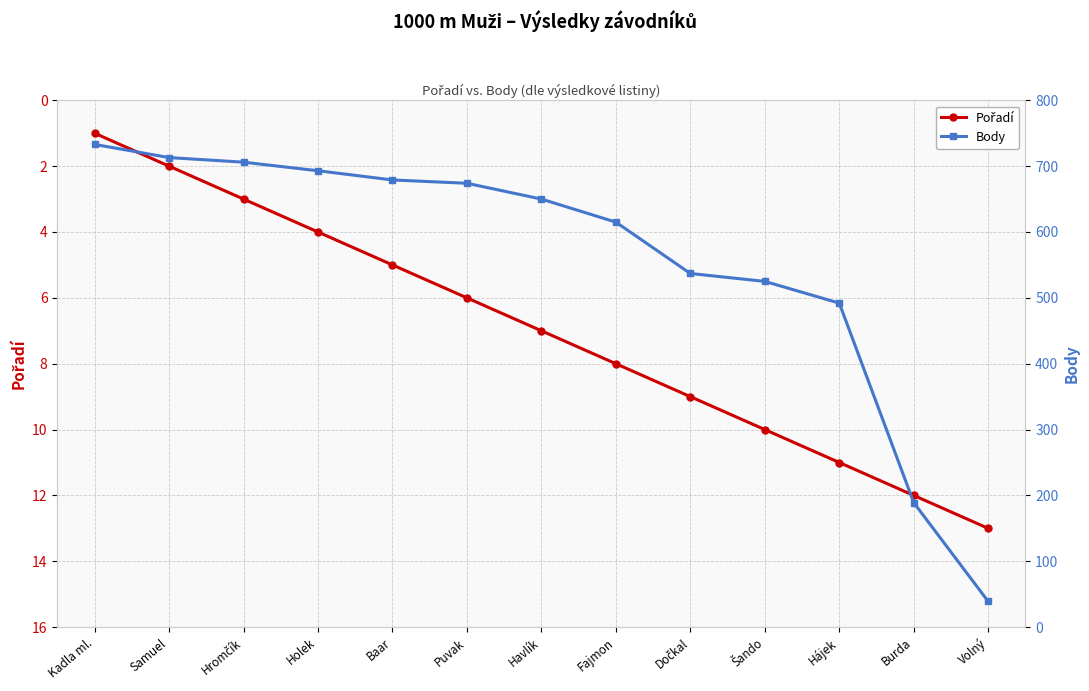

Which category has the highest value across all series?

Kadla ml.